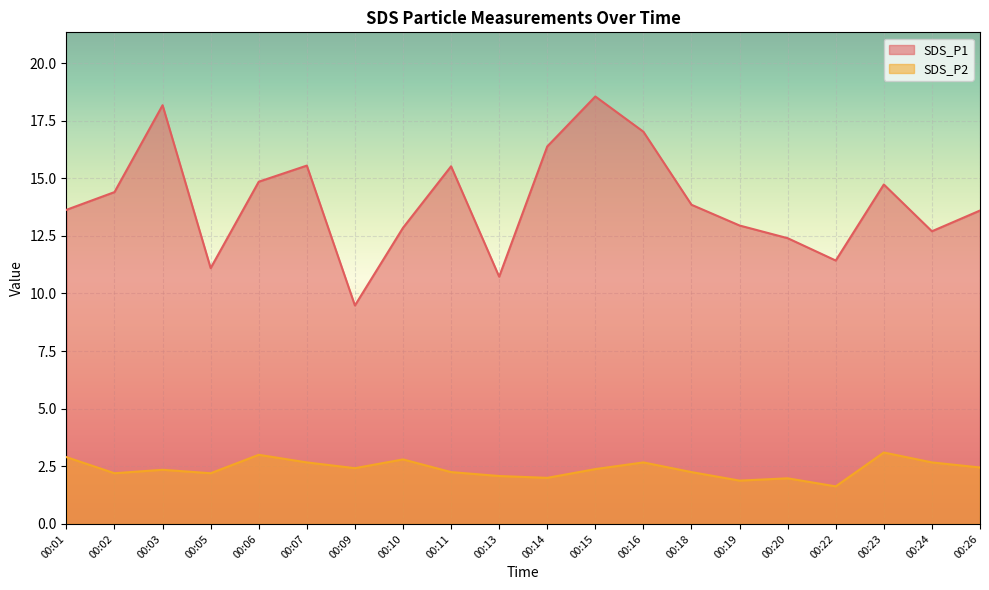

Reading left to right, list all the values displayed in this chart.

SDS_P1: 00:01=13.6	00:02=14.4	00:03=18.2	00:05=11.1	00:06=14.8	00:07=15.6	00:09=9.5	00:10=12.8	00:11=15.5	00:13=10.7	00:14=16.4	00:15=18.6	00:16=17.0	00:18=13.8	00:19=12.9	00:20=12.4	00:22=11.4	00:23=14.7	00:24=12.7	00:26=13.6
SDS_P2: 00:01=2.9	00:02=2.2	00:03=2.4	00:05=2.2	00:06=3.0	00:07=2.7	00:09=2.4	00:10=2.8	00:11=2.2	00:13=2.1	00:14=2.0	00:15=2.4	00:16=2.7	00:18=2.2	00:19=1.9	00:20=2.0	00:22=1.6	00:23=3.1	00:24=2.7	00:26=2.5